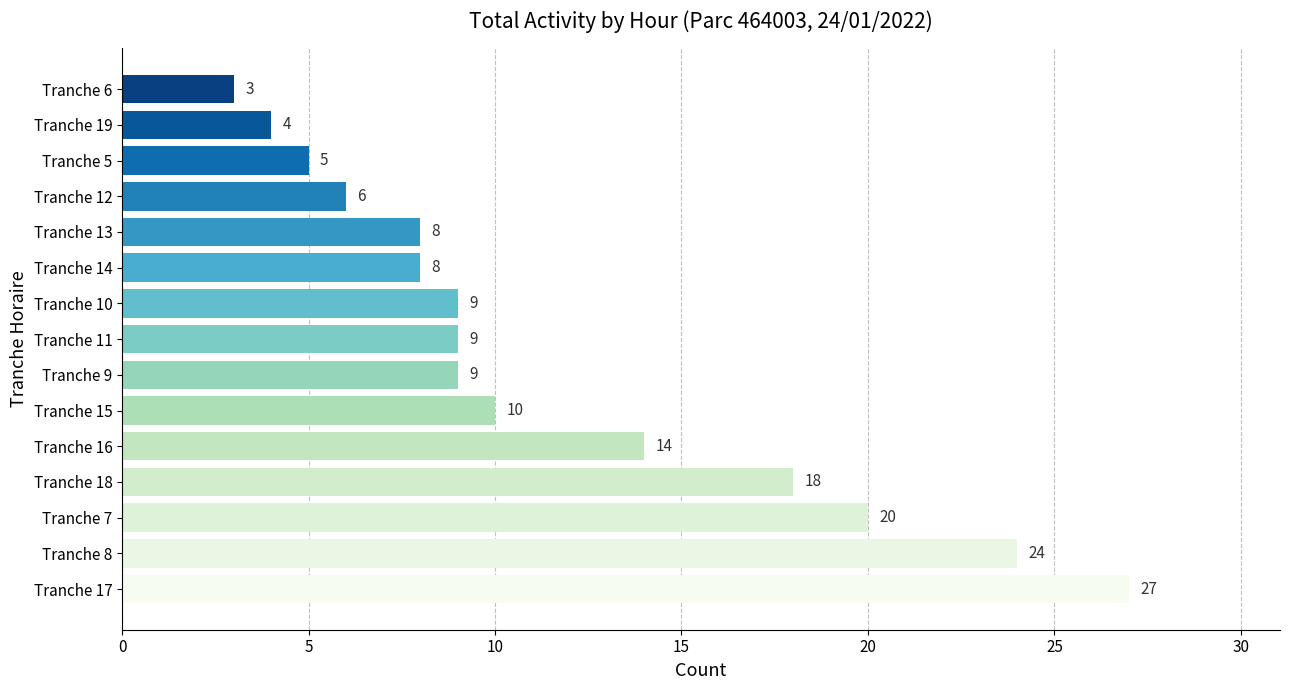

Are the bars horizontal?

Yes